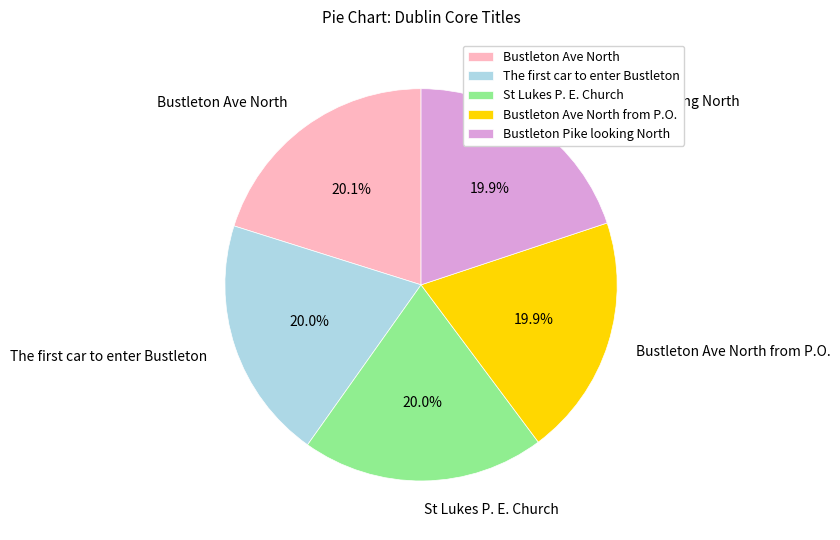

Combined, do Bustleton Ave North from P.O. and St Lukes P. E. Church account for over 50%?

No